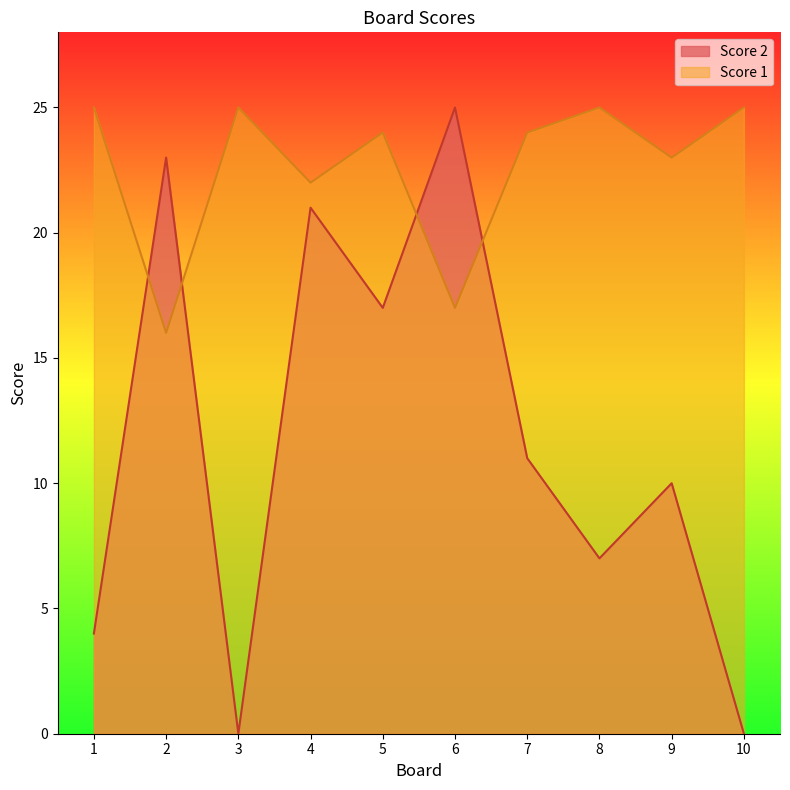

How many data points does each series have?

10